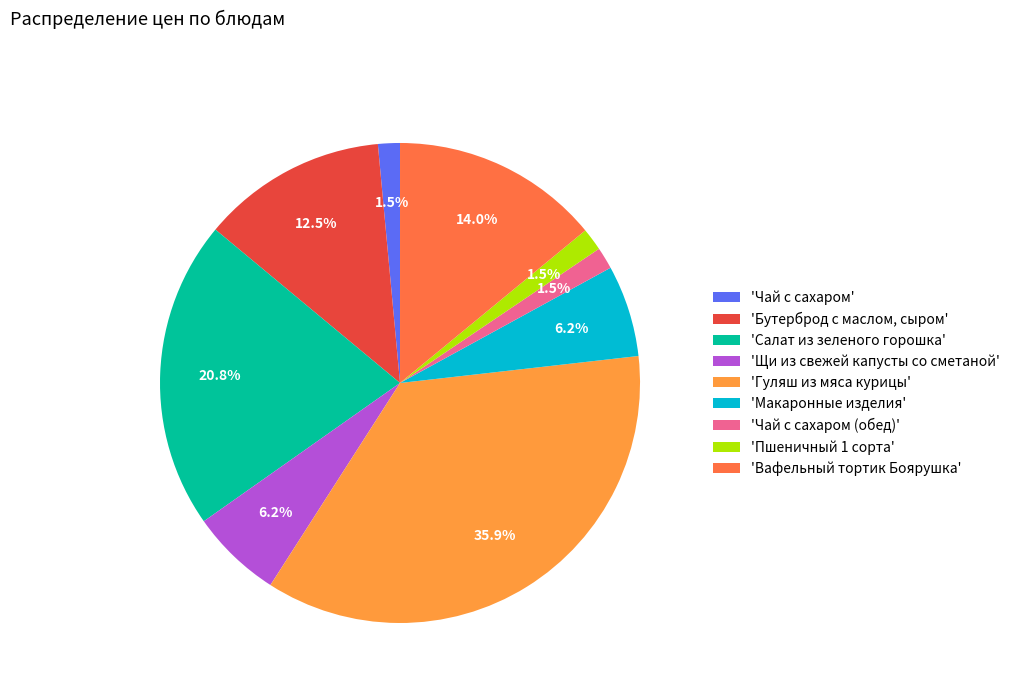

How much of the chart is everything except 'Чай с сахаром'?

98.5%